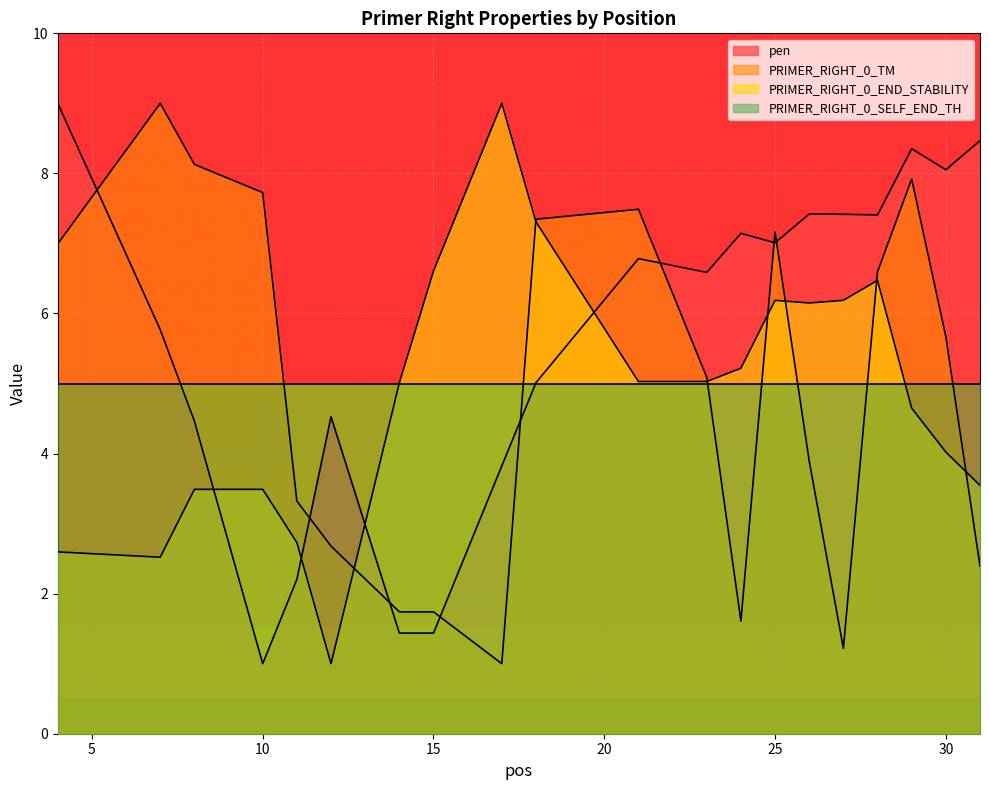

Which category has the lowest value in the pen series?

10